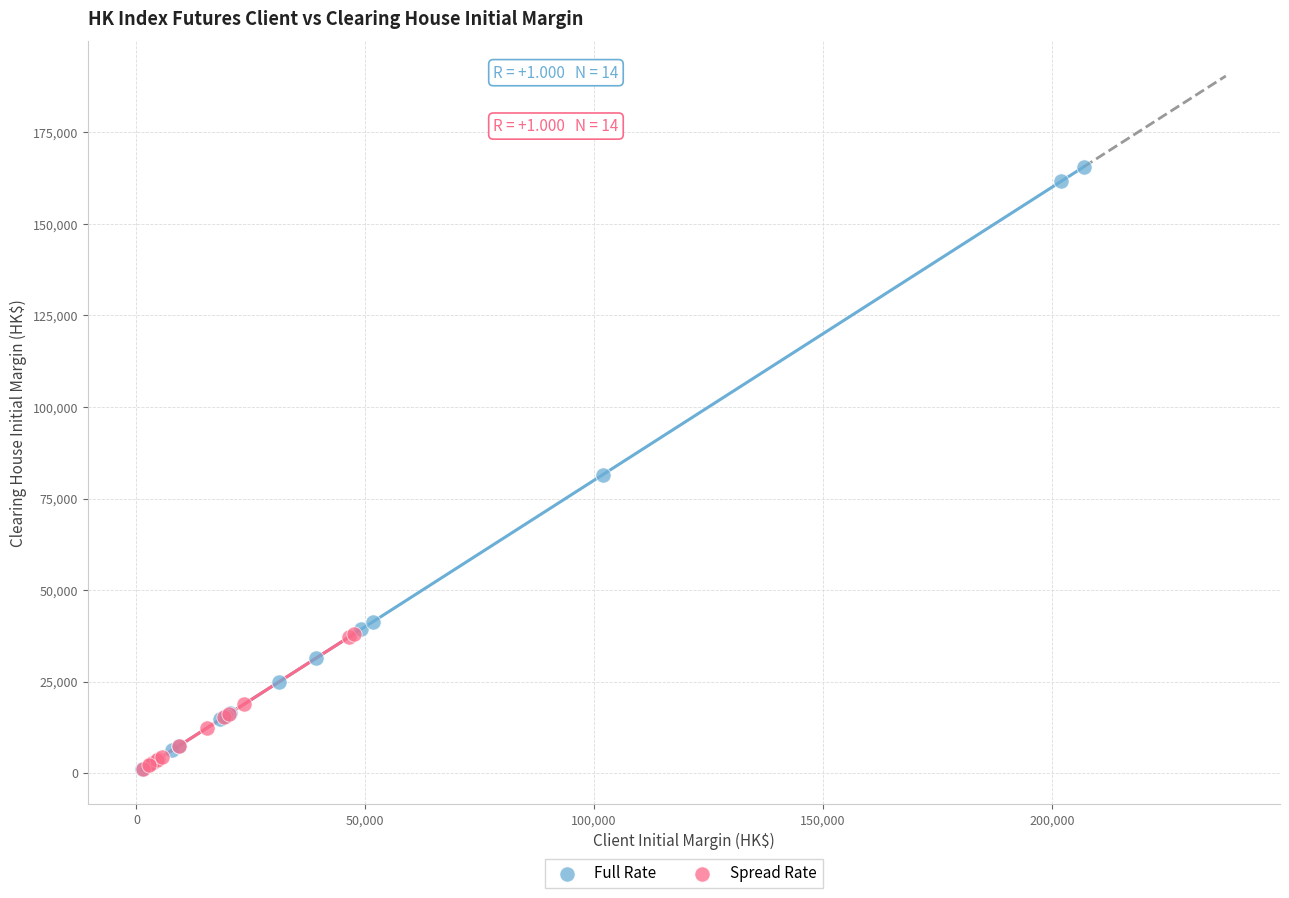

Which series has the largest Y range (max minus min)?

Full Rate